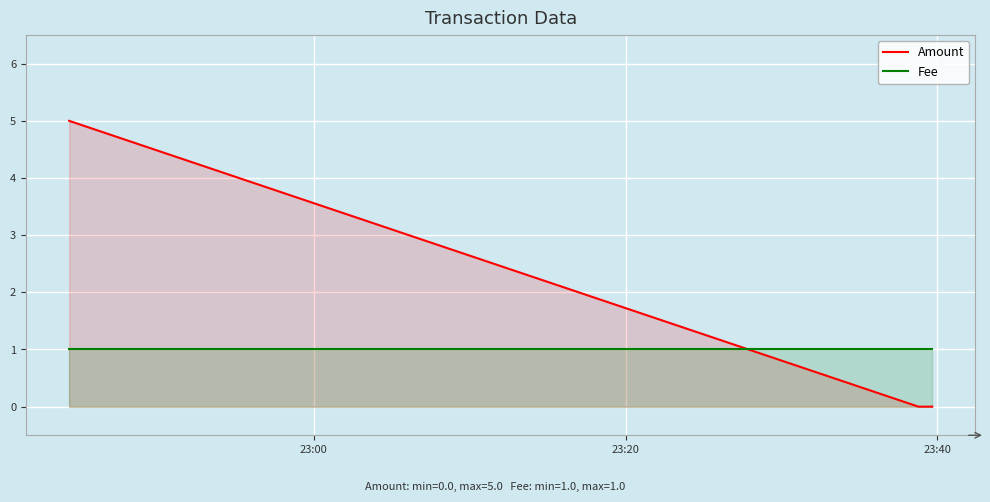

What are all the series names shown in the legend?

Amount, Fee